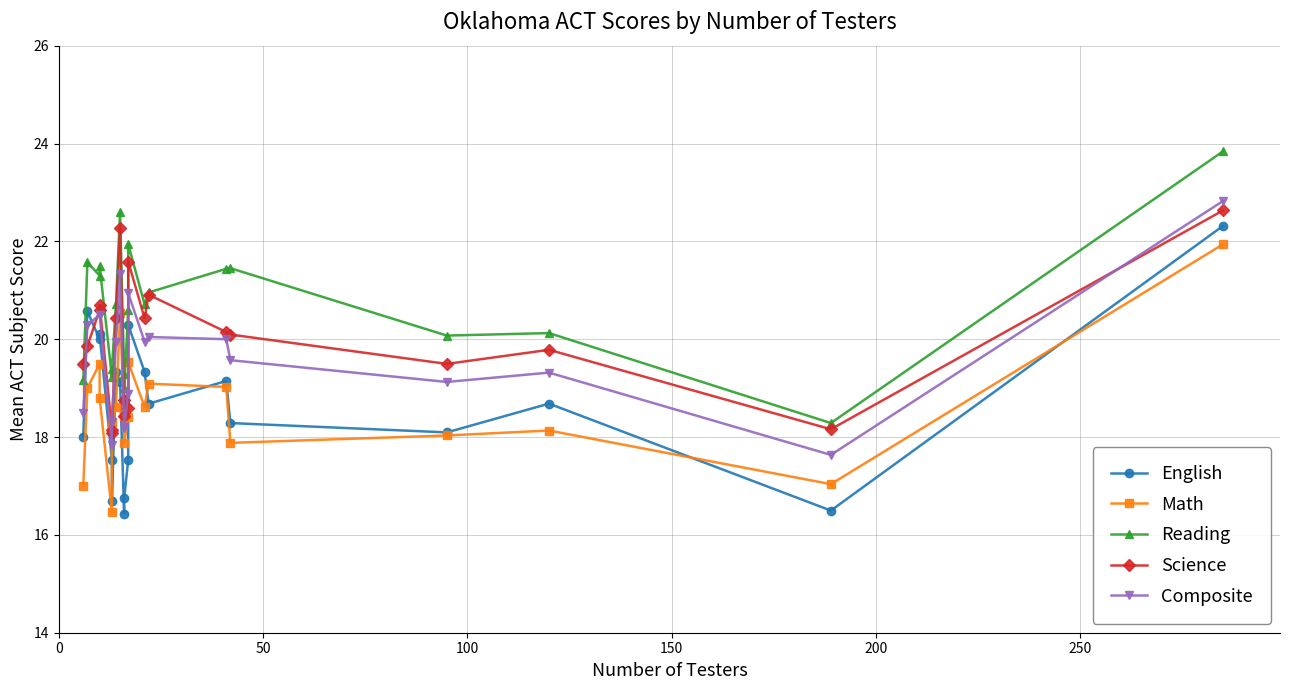

How many intersections are there between Science and Math?

2